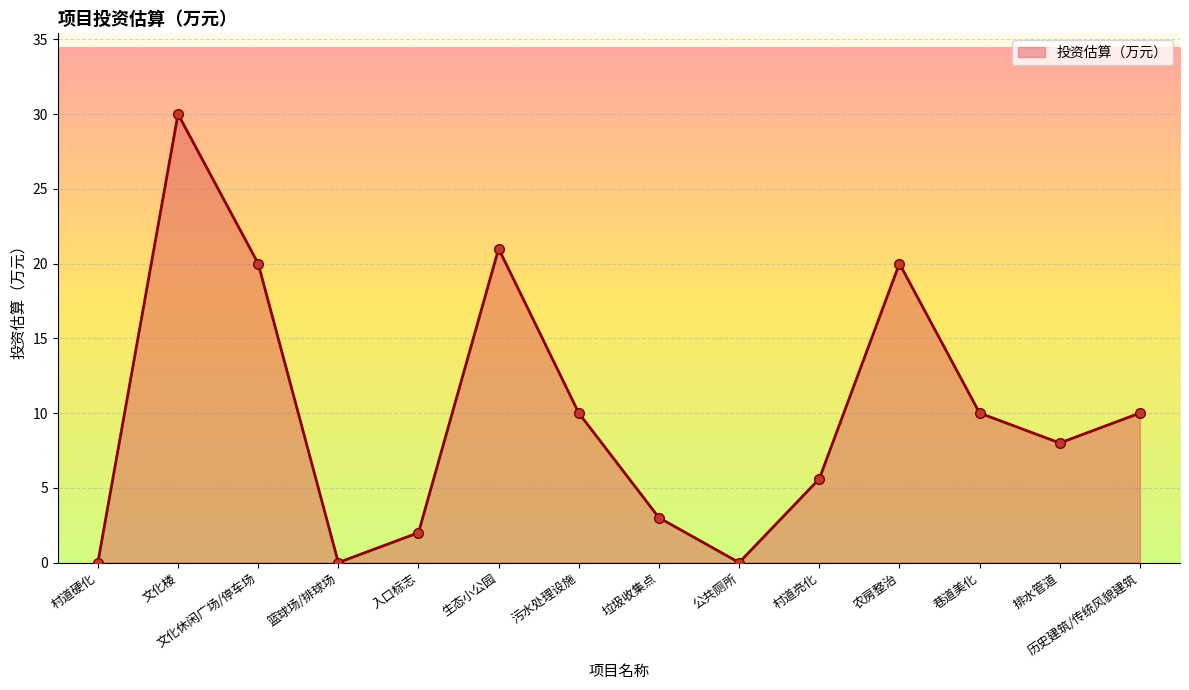

Does the chart display data point markers on the line(s)?

Yes